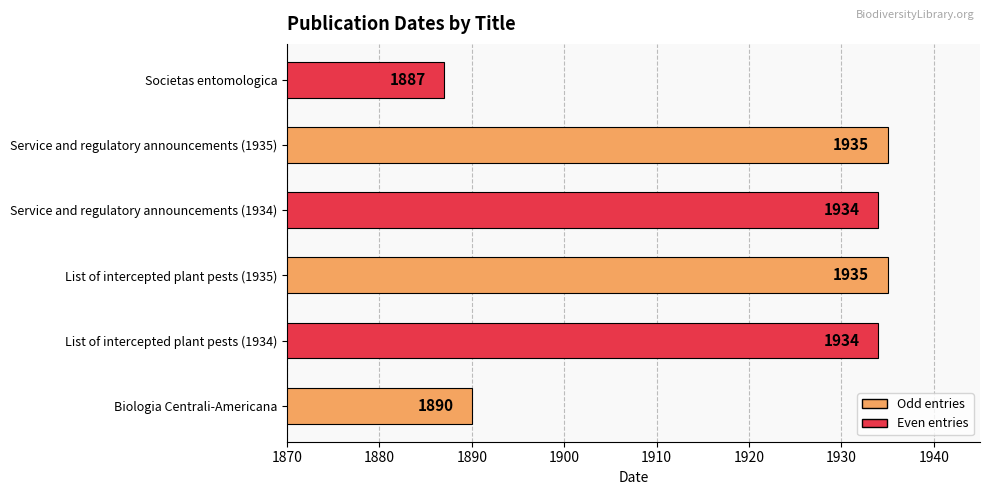

Reading bottom to top, what are all the values shown in this chart?

1890	1934	1935	1934	1935	1887